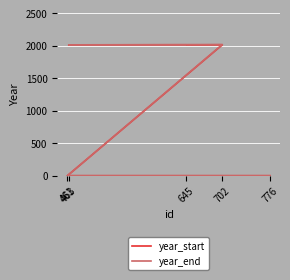

Reading left to right, extract all data points from this chart.

year_start: 645=2013	463=2012	702=2017	461=0	776=0
year_end: 645=2017	463=2016	702=2021	461=0	776=0